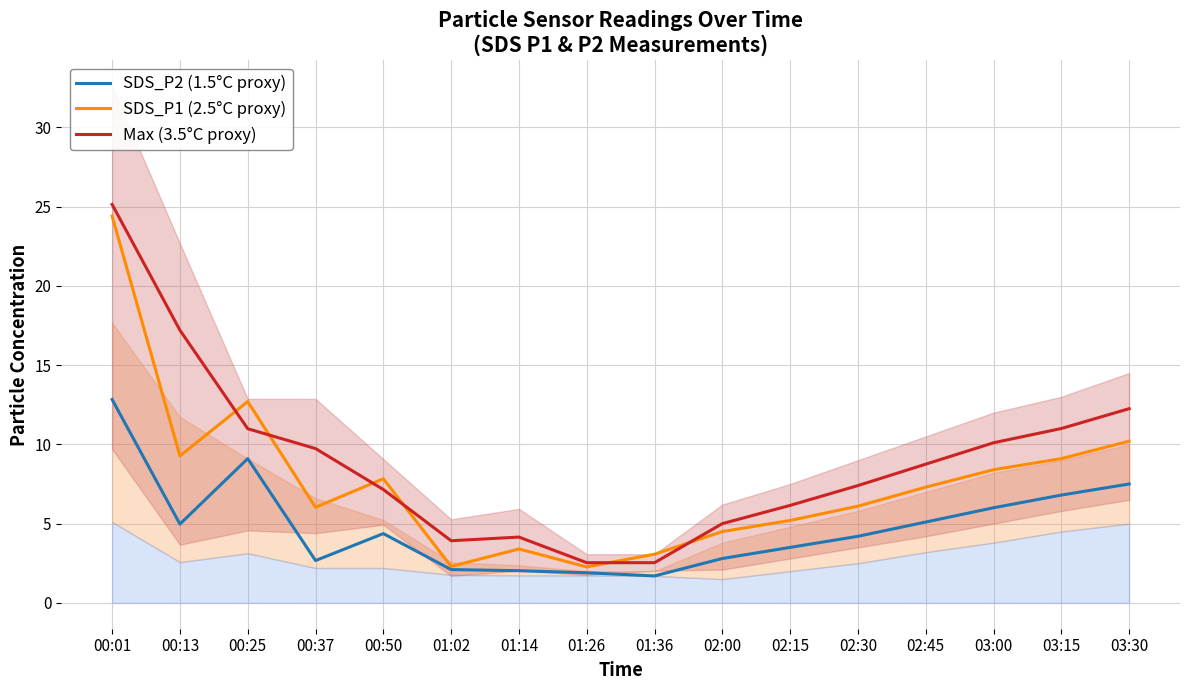

What are all the series names shown in the legend?

SDS_P2 (1.5°C proxy), SDS_P1 (2.5°C proxy), Max (3.5°C proxy)